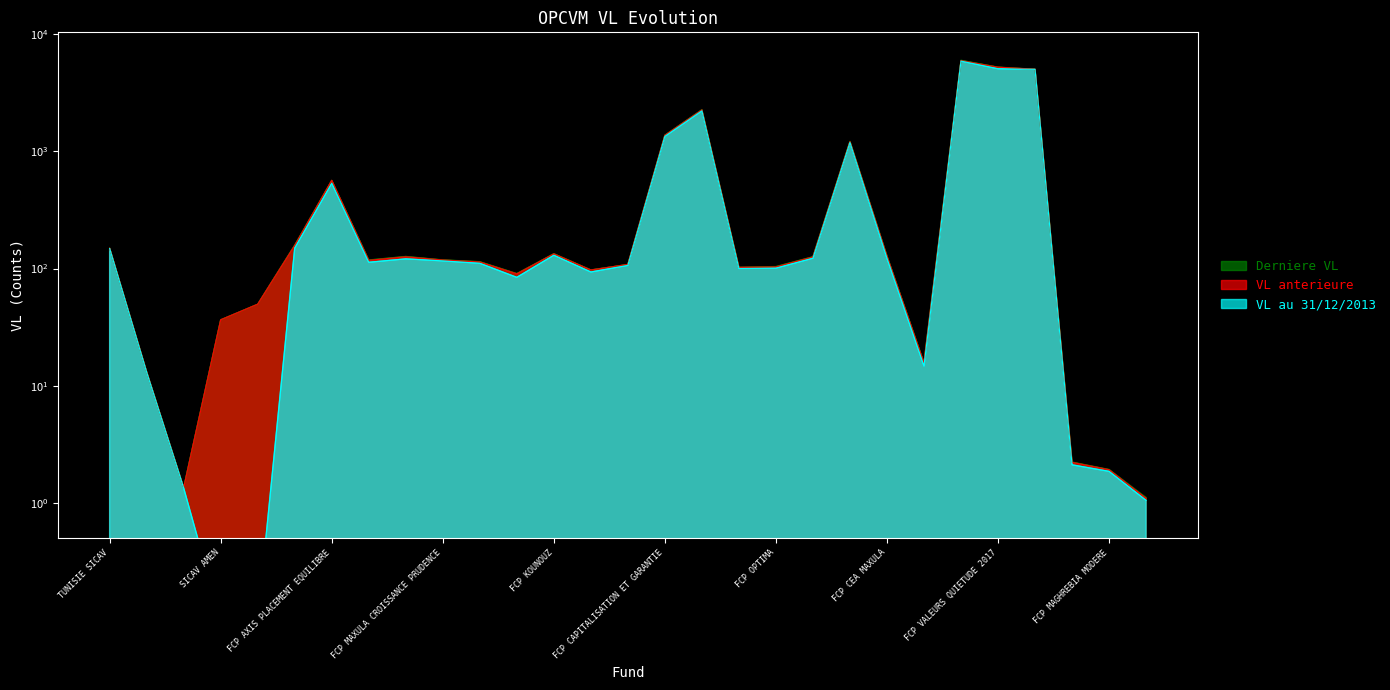

What is the value of the VL anterieure point at the 25th from the left?

5211.1